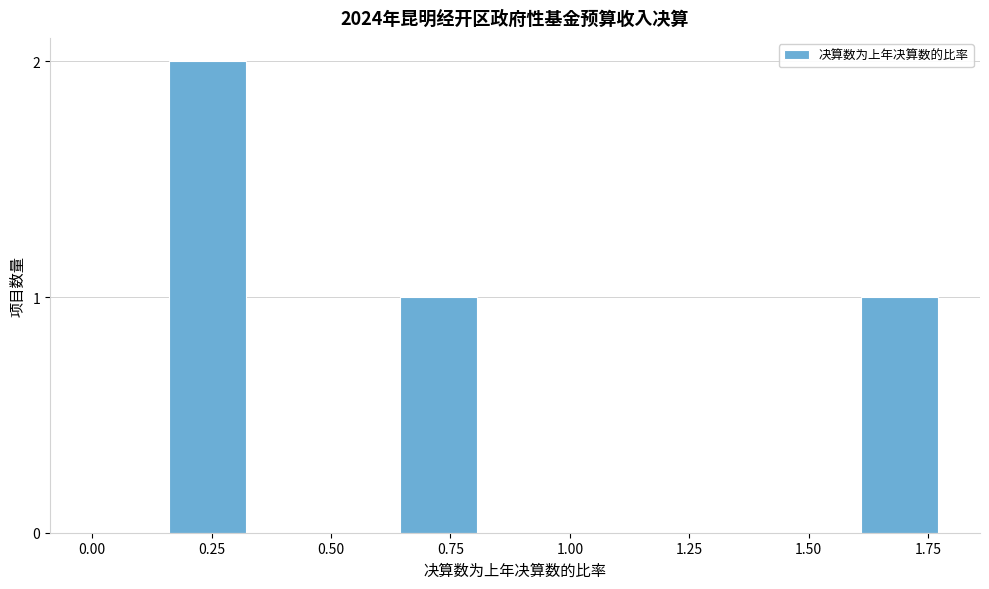

Read against the x-axis, roughly where is the centre of the tallest bar?

0.25